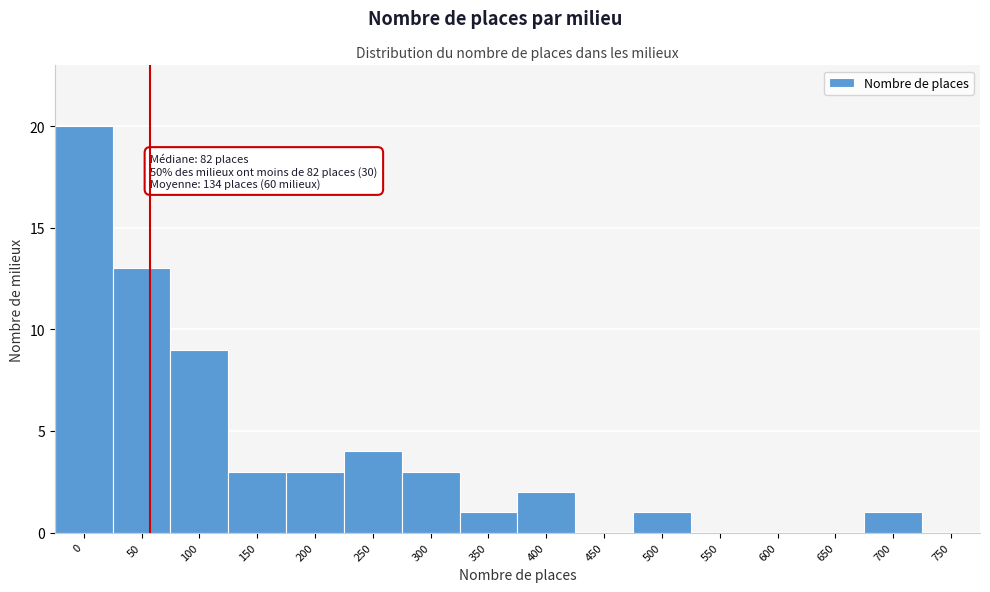

Reading left to right, what are all the values shown in this chart?

0=20	50=13	100=9	150=3	200=3	250=4	300=3	350=1	400=2	450=0	500=1	550=0	600=0	650=0	700=1	750=0